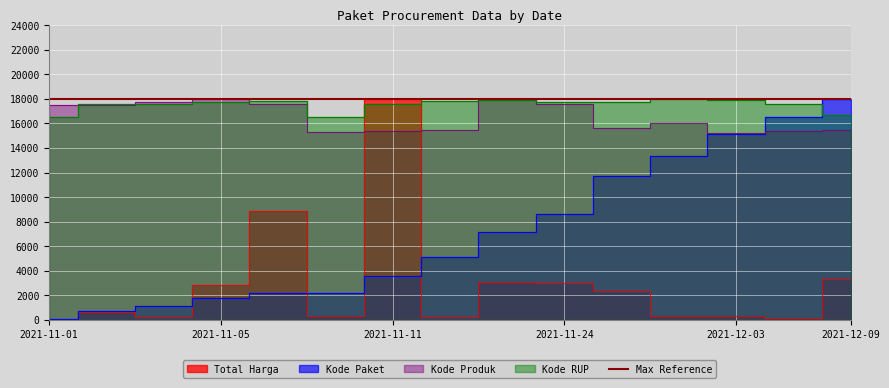

What is the sum of all Total Harga values?

43687.1